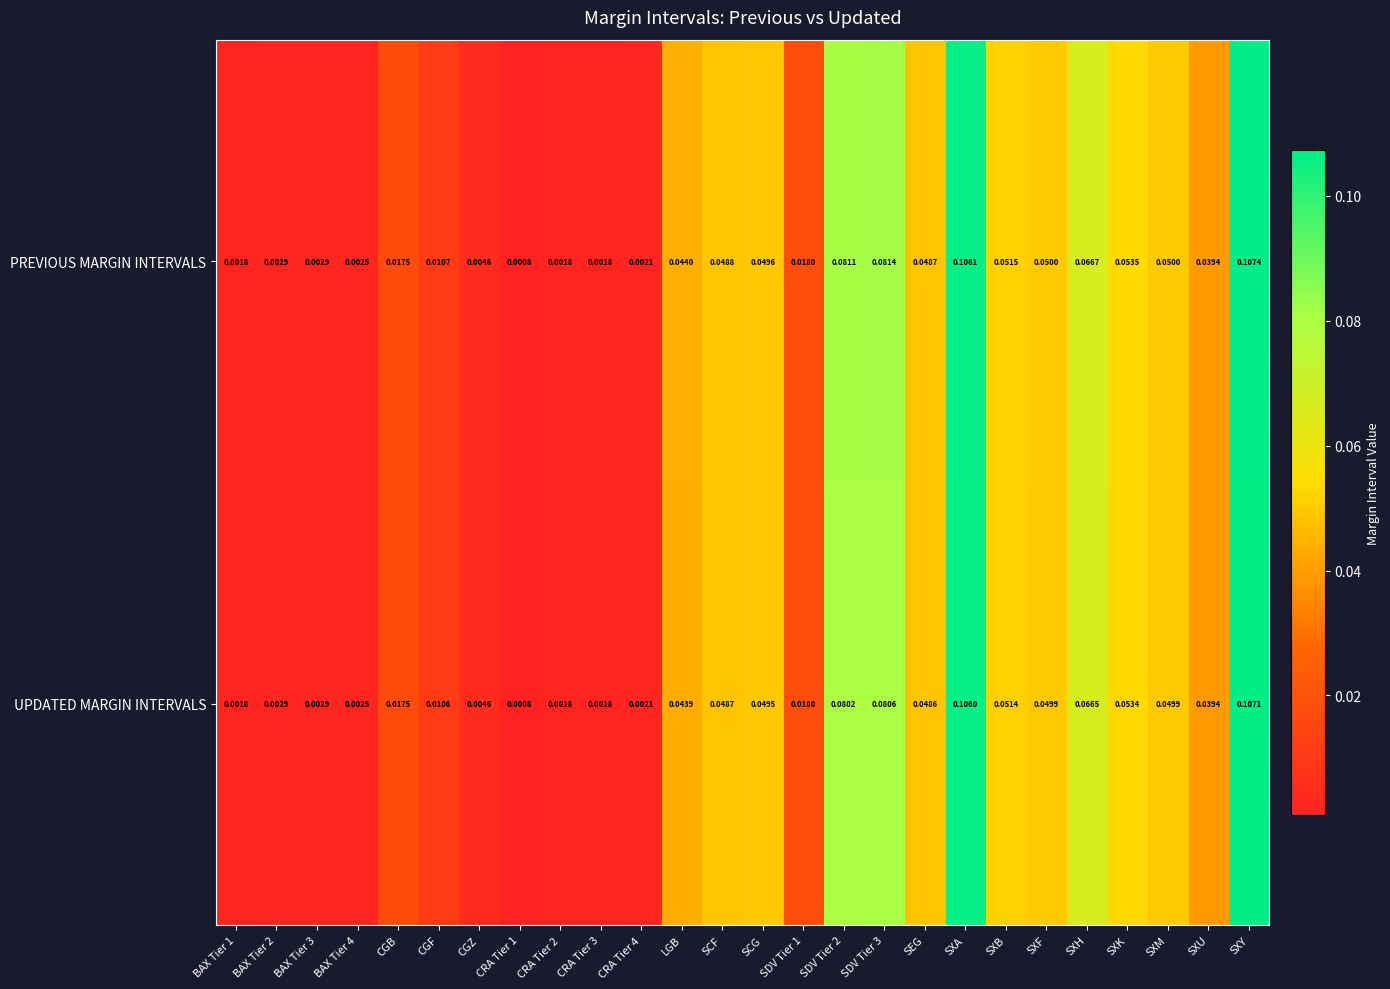

At how many categories does at least one series exceed 0?

26